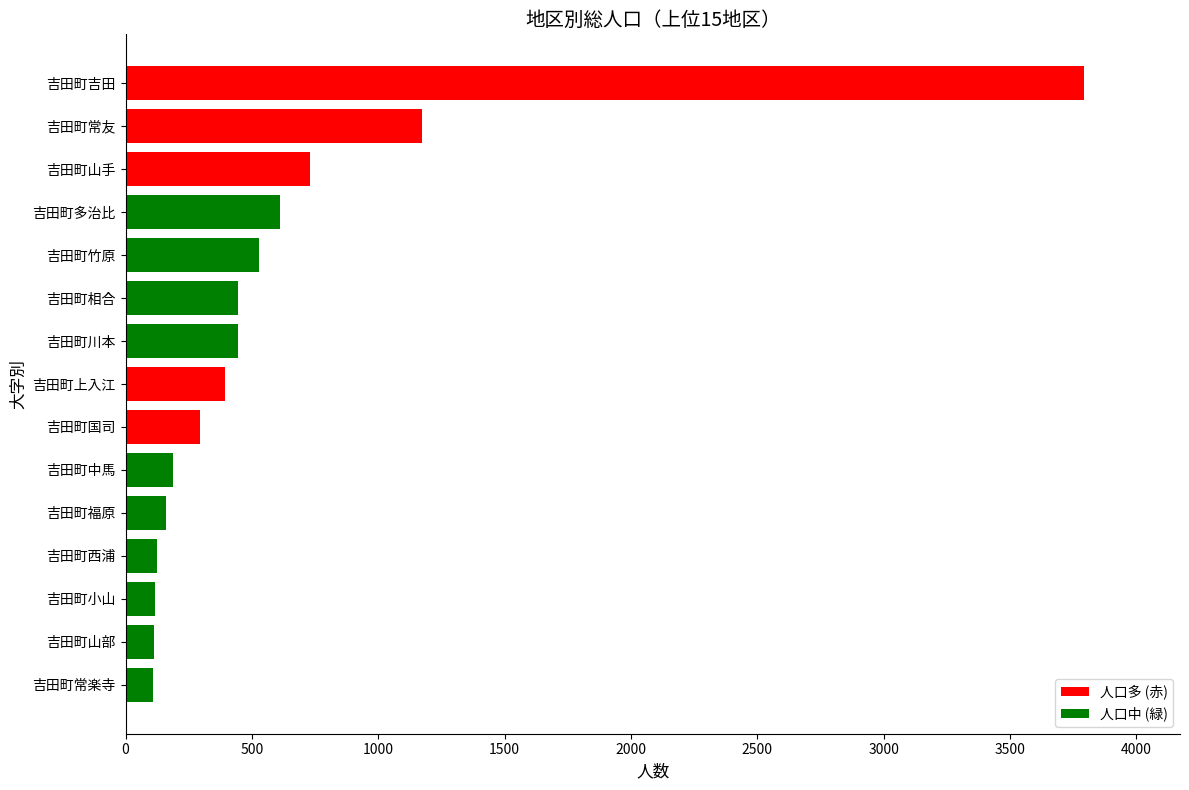

What is the difference between the maximum and second lowest values?

3682